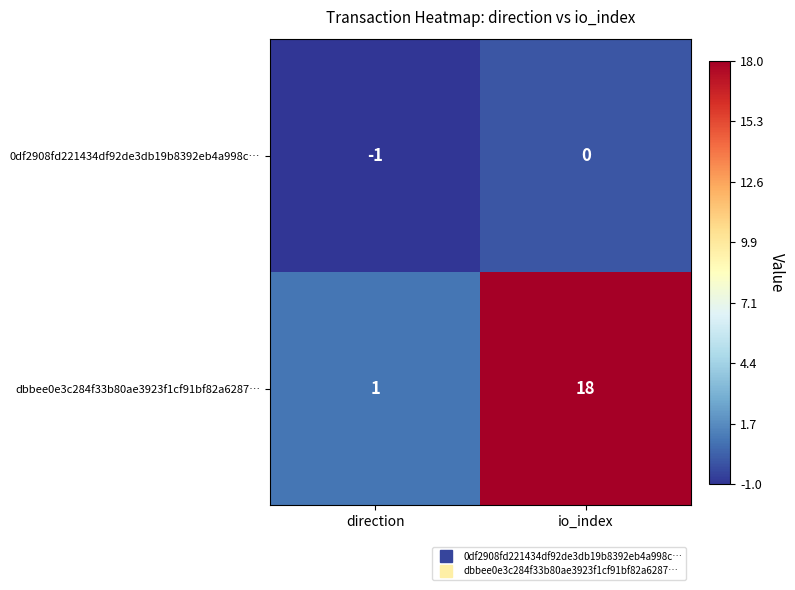

The value of 0df2908fd221434df92de3db19b8392eb4a998c… at direction is -1. True or false?

True